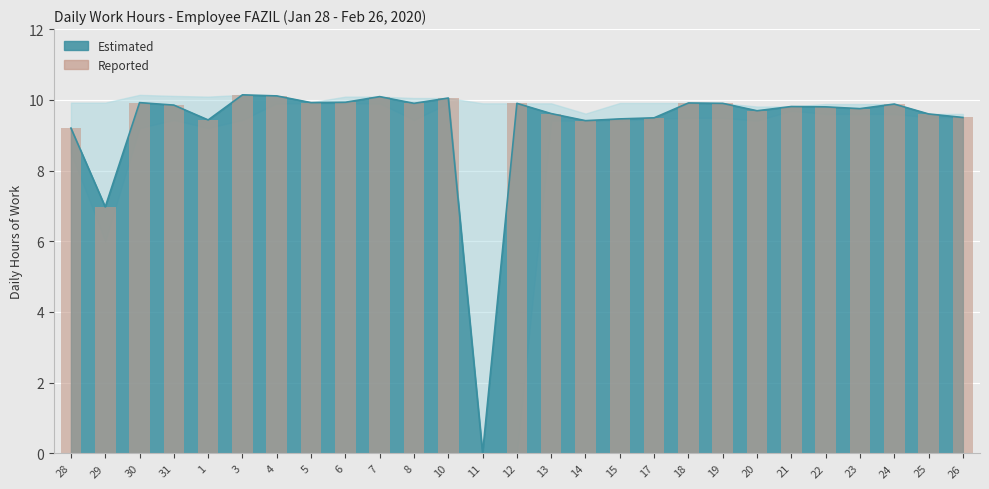

Reading left to right, list all the values displayed in this chart.

28=9.2	29=7.0	30=9.9	31=9.8	1=9.4	3=10.1	4=10.1	5=9.9	6=9.9	7=10.1	8=9.9	10=10.1	11=0.0	12=9.9	13=9.6	14=9.4	15=9.5	17=9.5	18=9.9	19=9.9	20=9.7	21=9.8	22=9.8	23=9.8	24=9.9	25=9.6	26=9.5